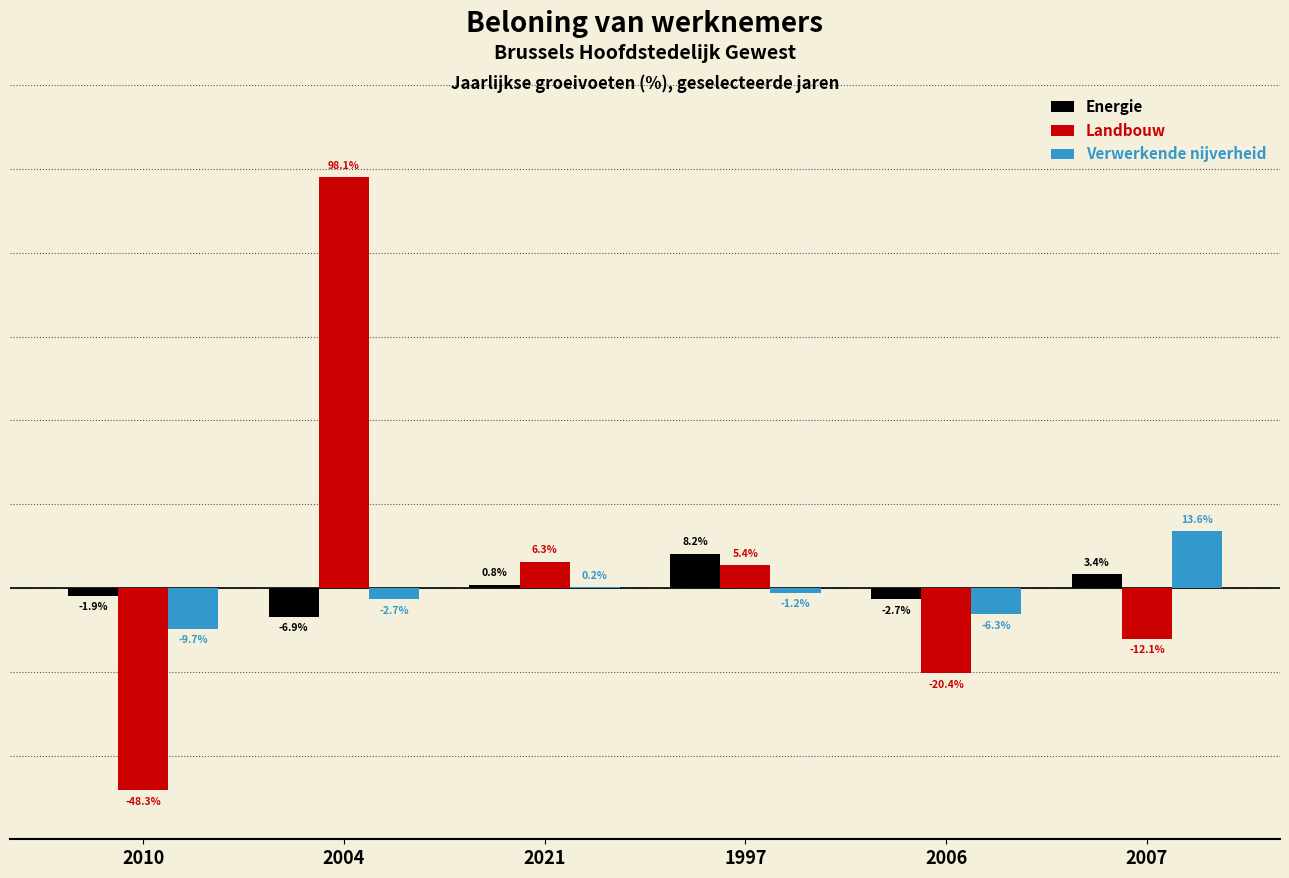

Is the value of Energie at 1997 greater than the value of Verwerkende nijverheid at 2007?

No